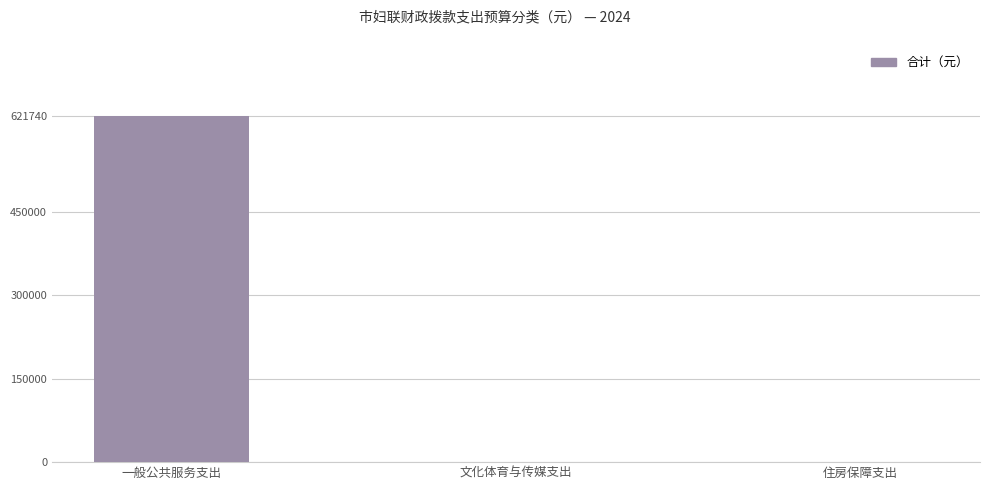

Read the value at 一般公共服务支出.

621740